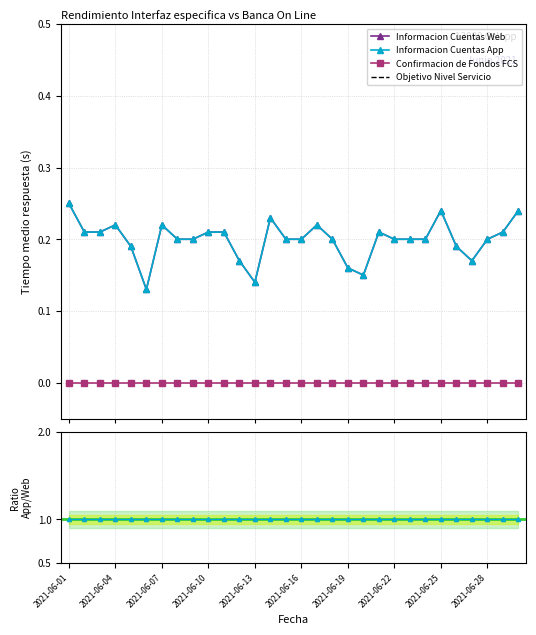

At which category is the sum across all series the highest?

2021-06-01